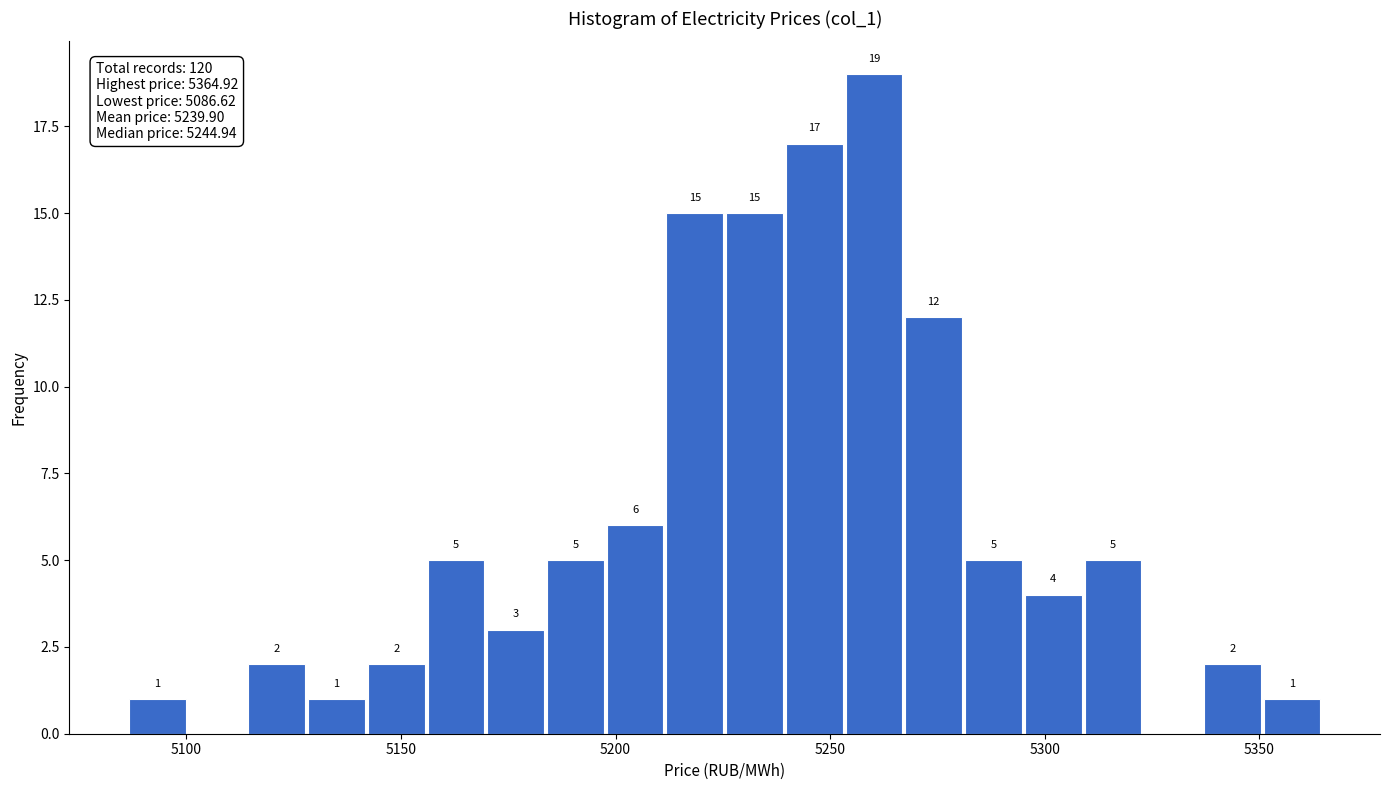

Around what value on the x-axis is the tallest bar? Give the approximate position of its centre, as read against the axis.

5260